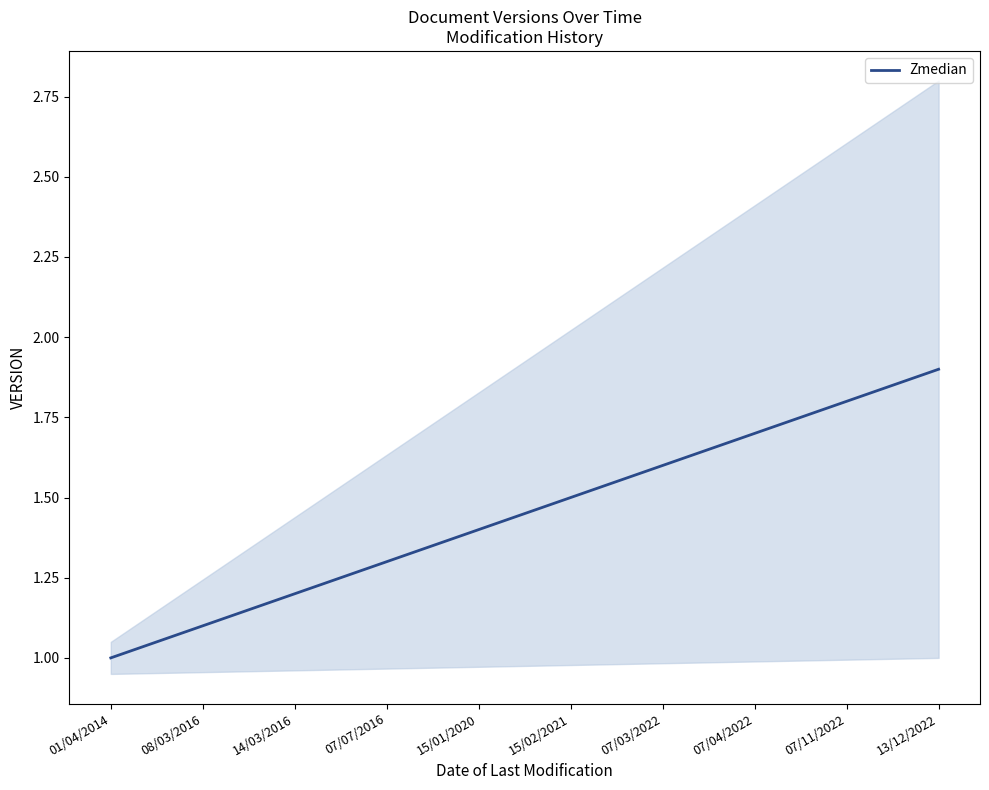

What position from the right is 07/11/2022?

2